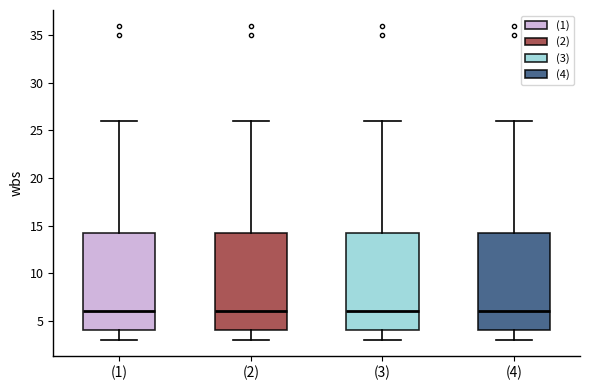

Reading left to right, read every box against the y-axis: the position of its median line, the range the box covers, and the ends of its whiskers. The values are not printed on the chart, so give them approximately, as read against the axis.

(1): median 6.0, box 4.0 to 14.5, whiskers 3.0 to 26.0
(2): median 6.0, box 4.0 to 14.5, whiskers 3.0 to 26.0
(3): median 6.0, box 4.0 to 14.5, whiskers 3.0 to 26.0
(4): median 6.0, box 4.0 to 14.5, whiskers 3.0 to 26.0